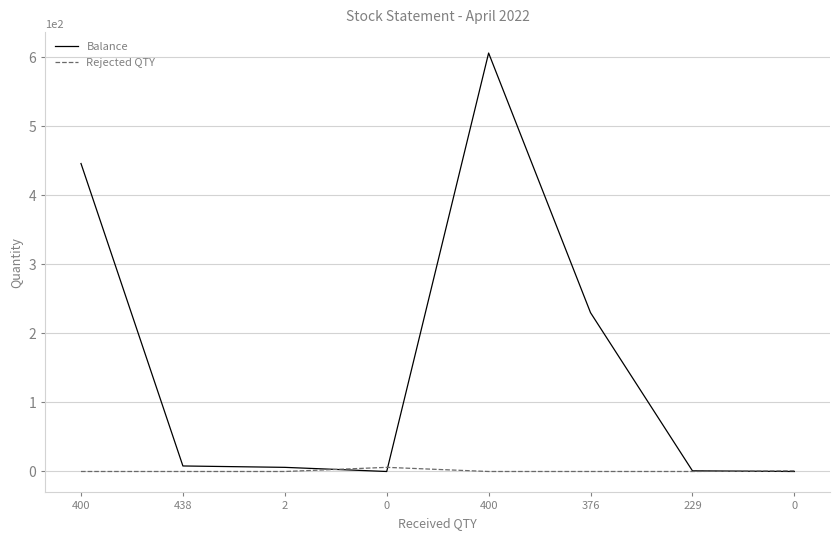

What is the total value across all series at 376?

230